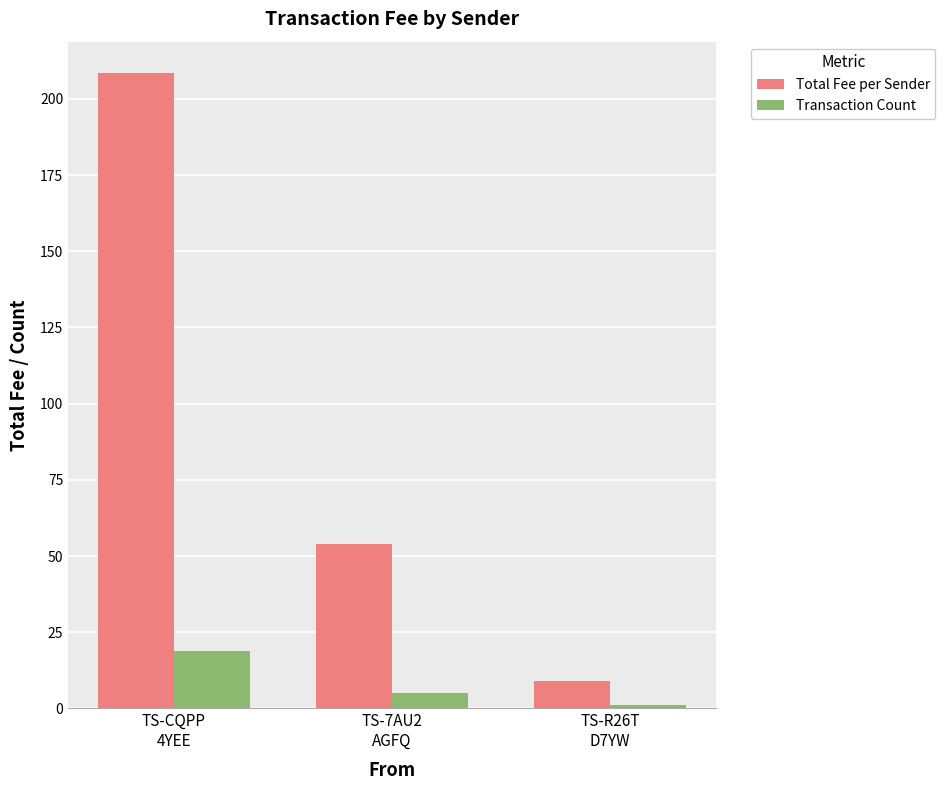

Reading right to left, transcribe all the data shown in this chart.

Total Fee per Sender: 9.2	53.9	208.4
Transaction Count: 1.0	5.0	19.0